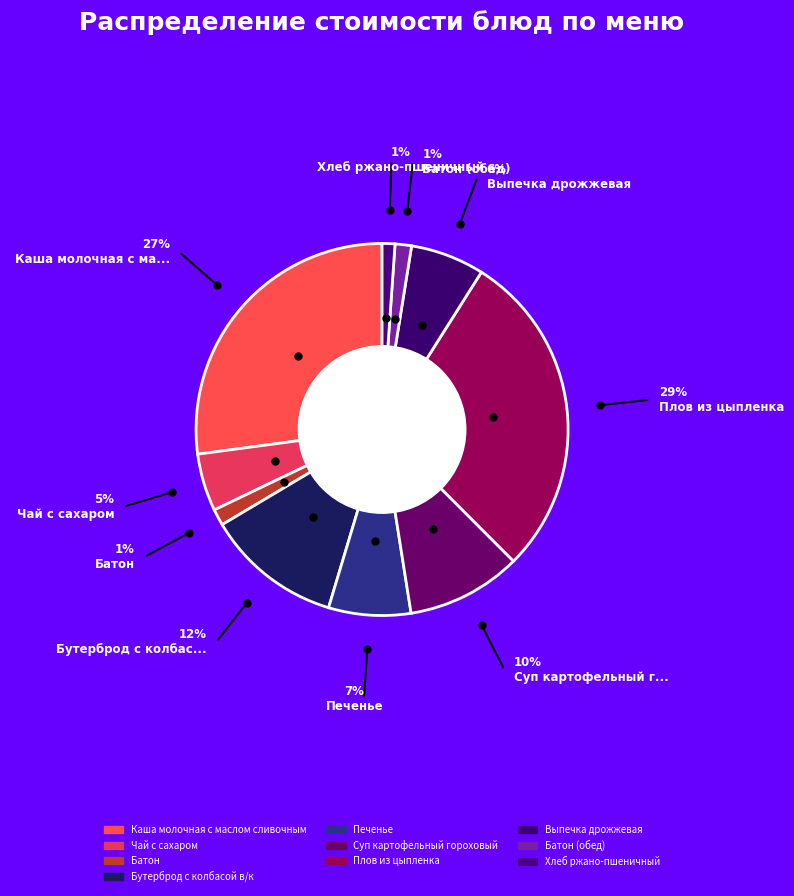

Which slice is the smallest?

Хлеб ржано-пшеничный